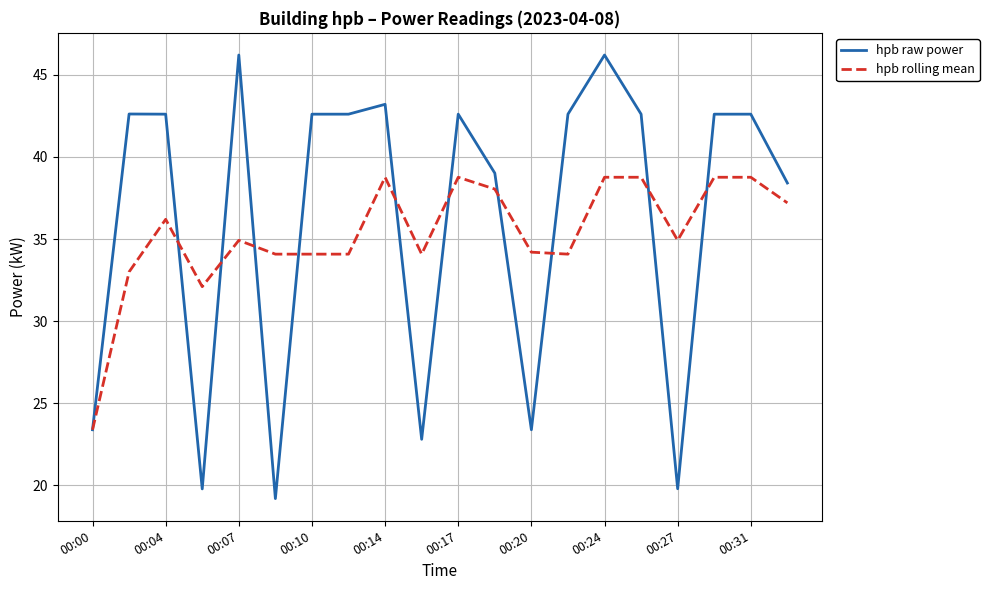

List the series in order of their peak value, lowest first.

hpb rolling mean, hpb raw power